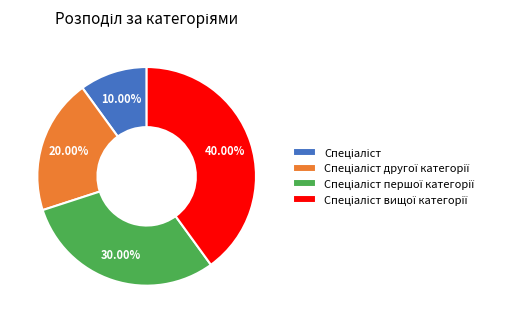

Is there any slice that represents more than half of the pie?

No